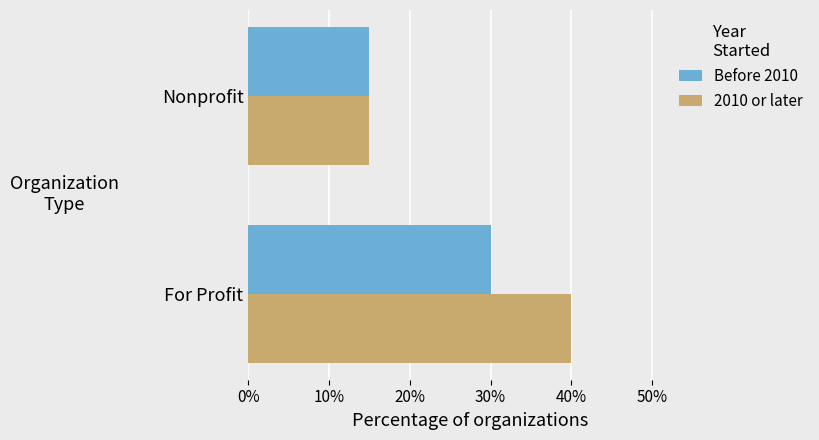

At how many categories does at least one series exceed 27?

1